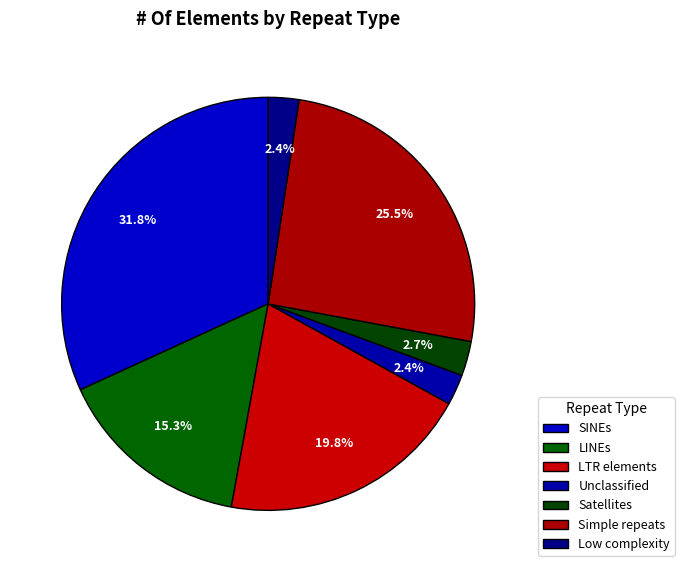

To the nearest percent, what percentage of the pie is Unclassified?

2%